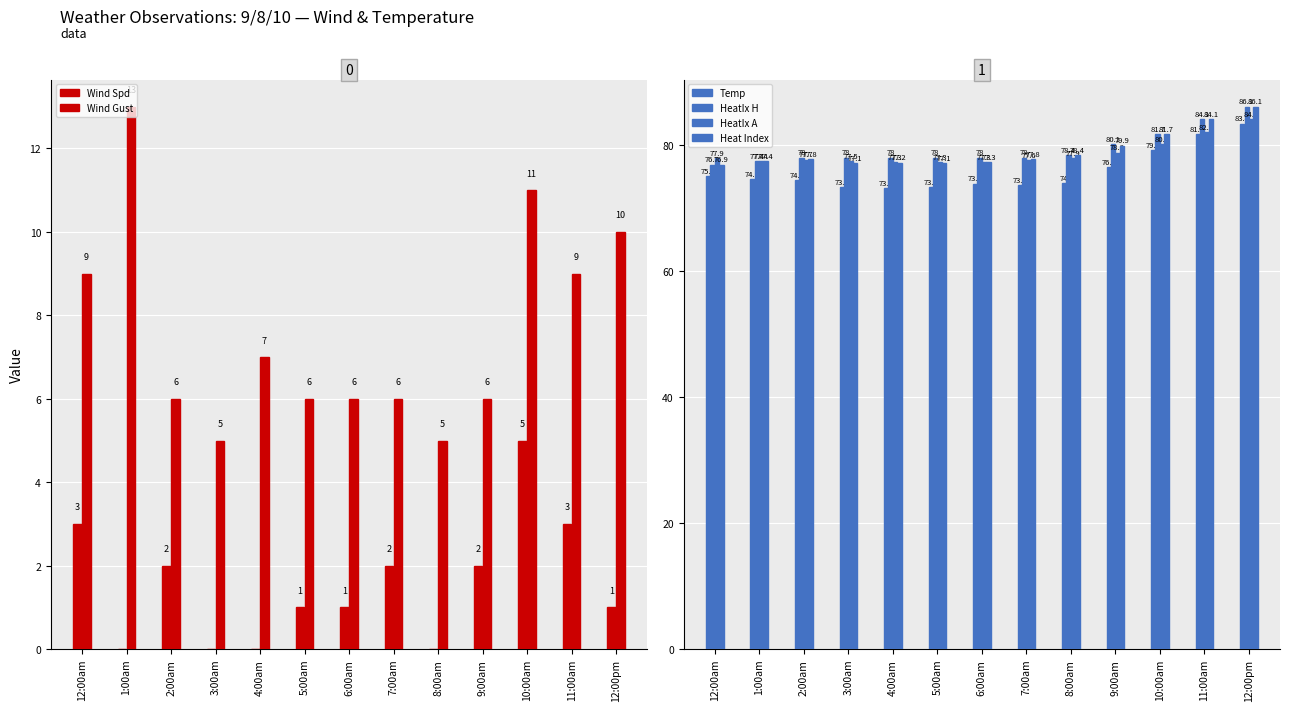

The HeatIx A series shows 77.7 at 2:00am. True or false?

True